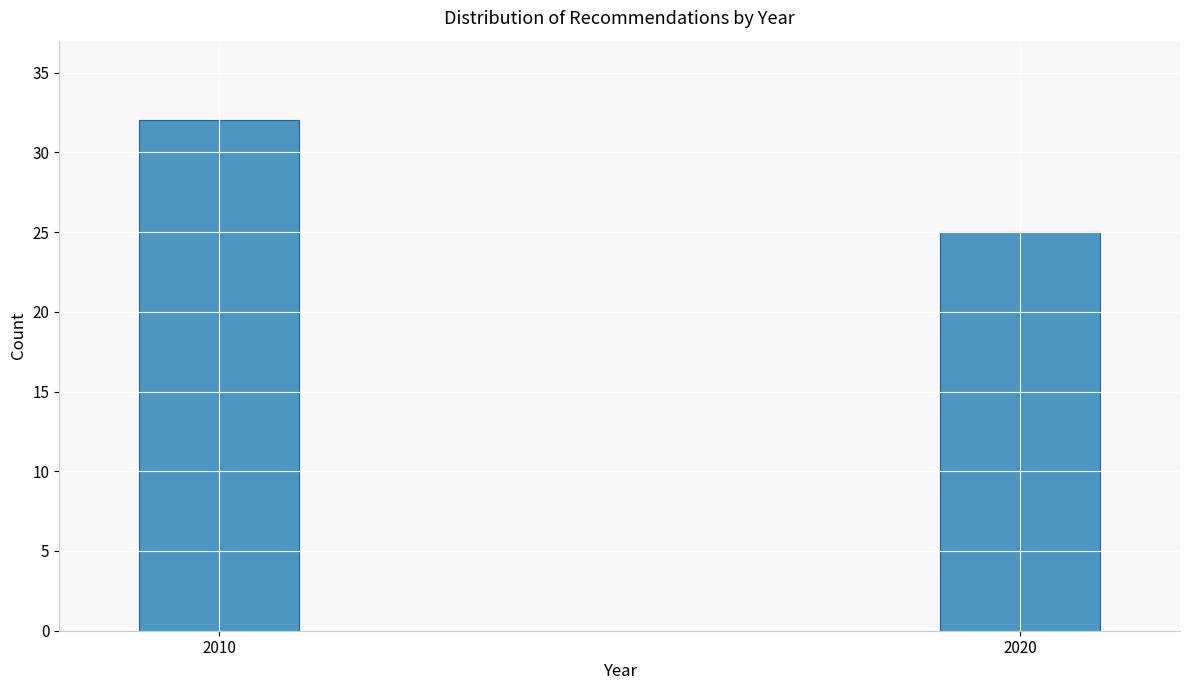

Reading right to left, transcribe all the data shown in this chart.

25	32